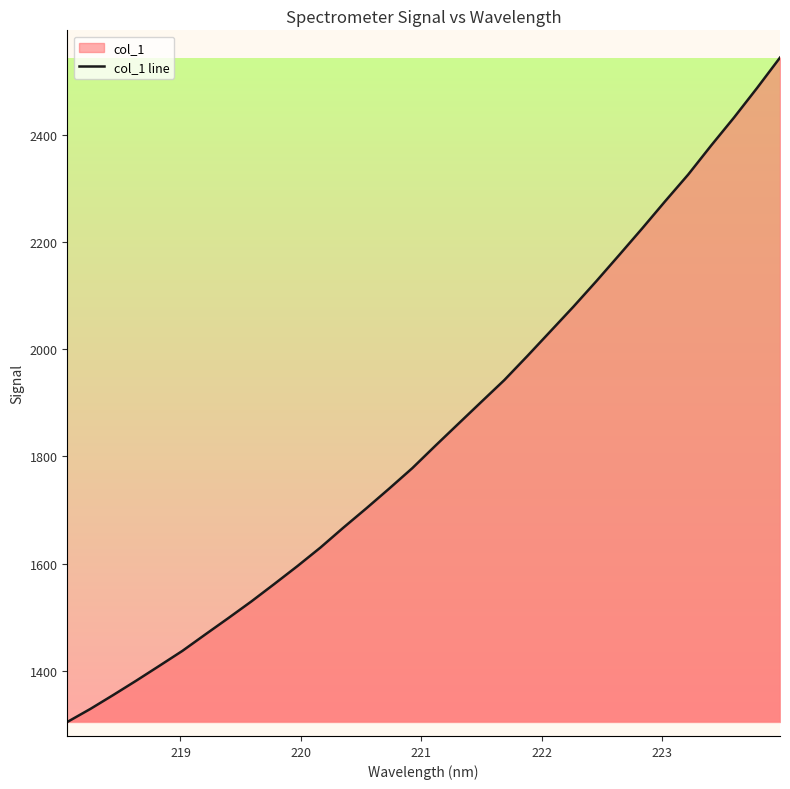

What is the smallest value displayed?

1304.6